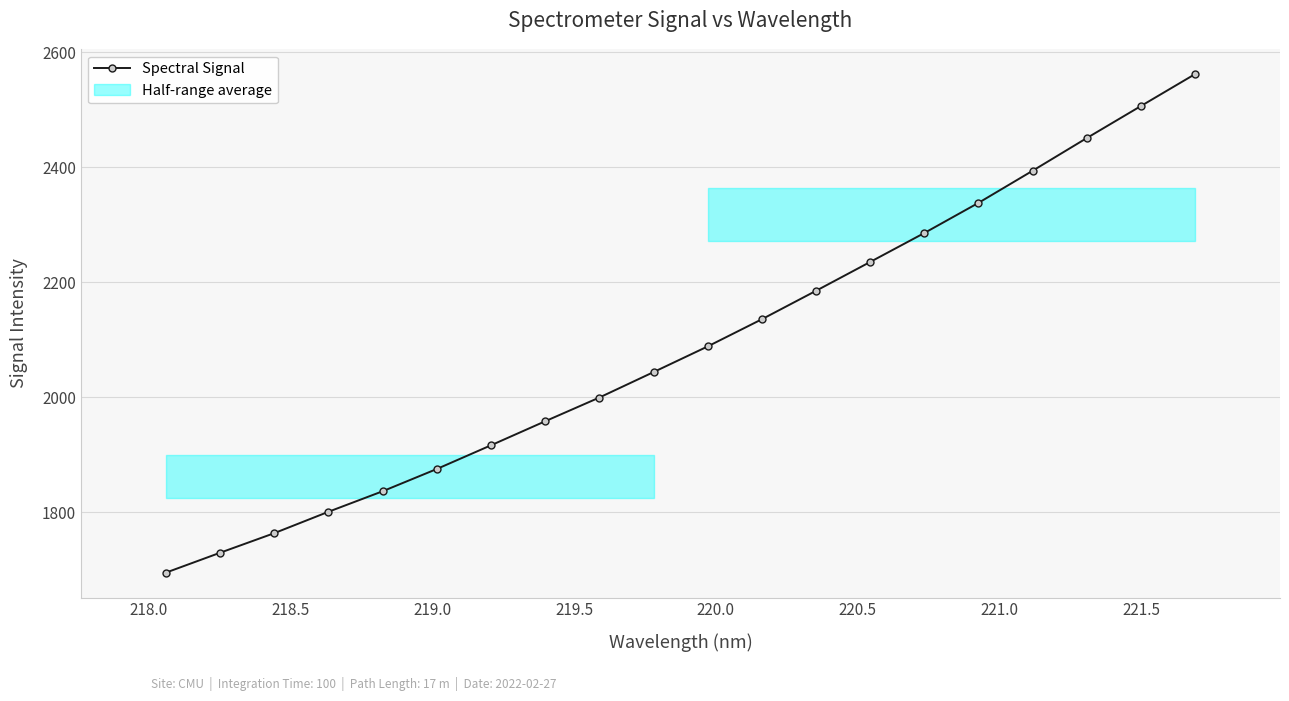

What is the value of the Spectral Signal point at the 15th from the left?

2285.2